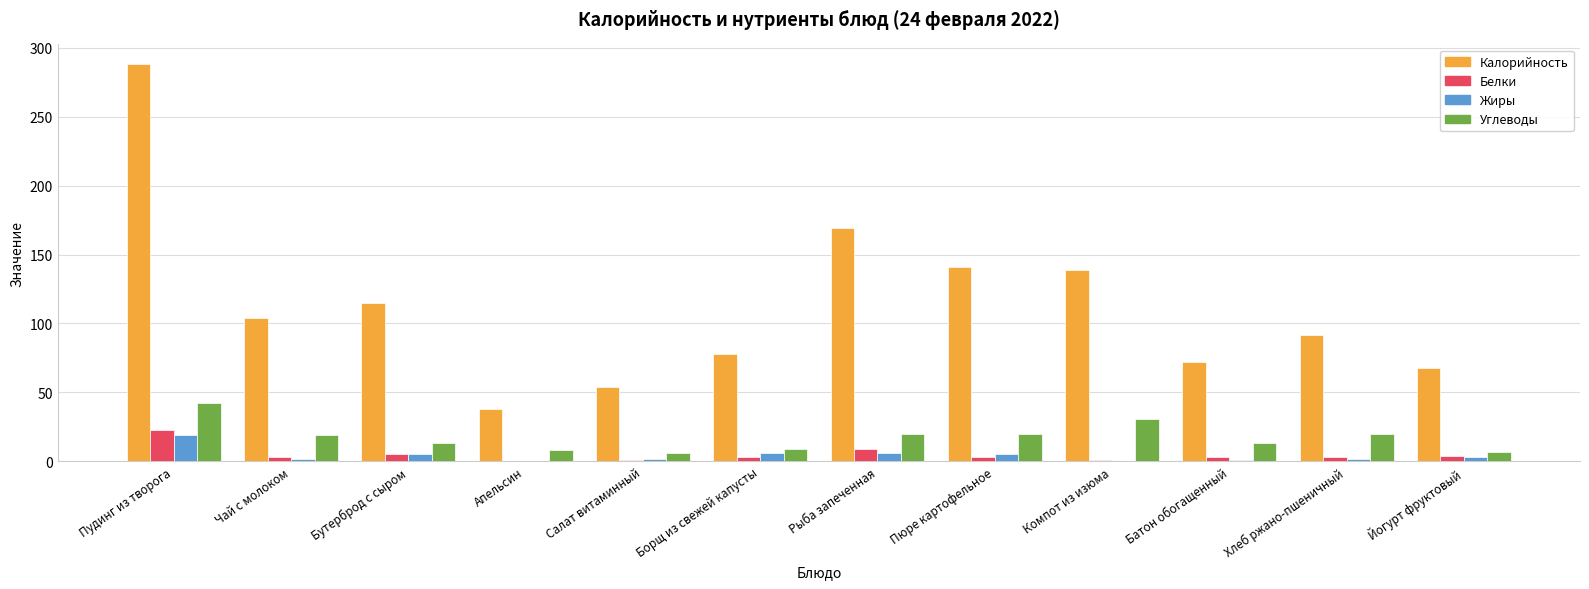

At which category is the sum across all series the highest?

Пудинг из творога